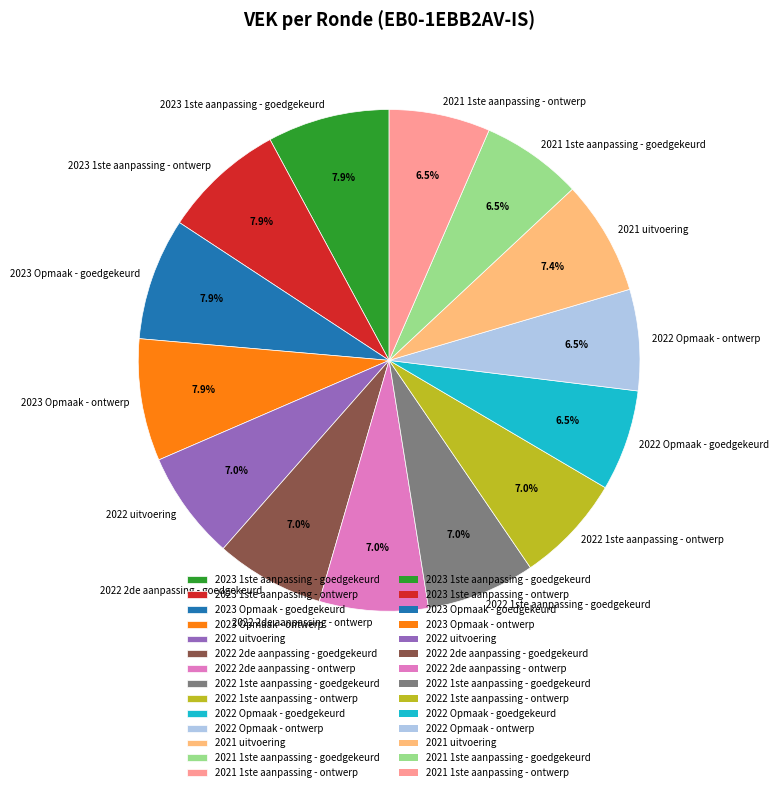

Is 2023 Opmaak - goedgekeurd the majority of the pie?

No